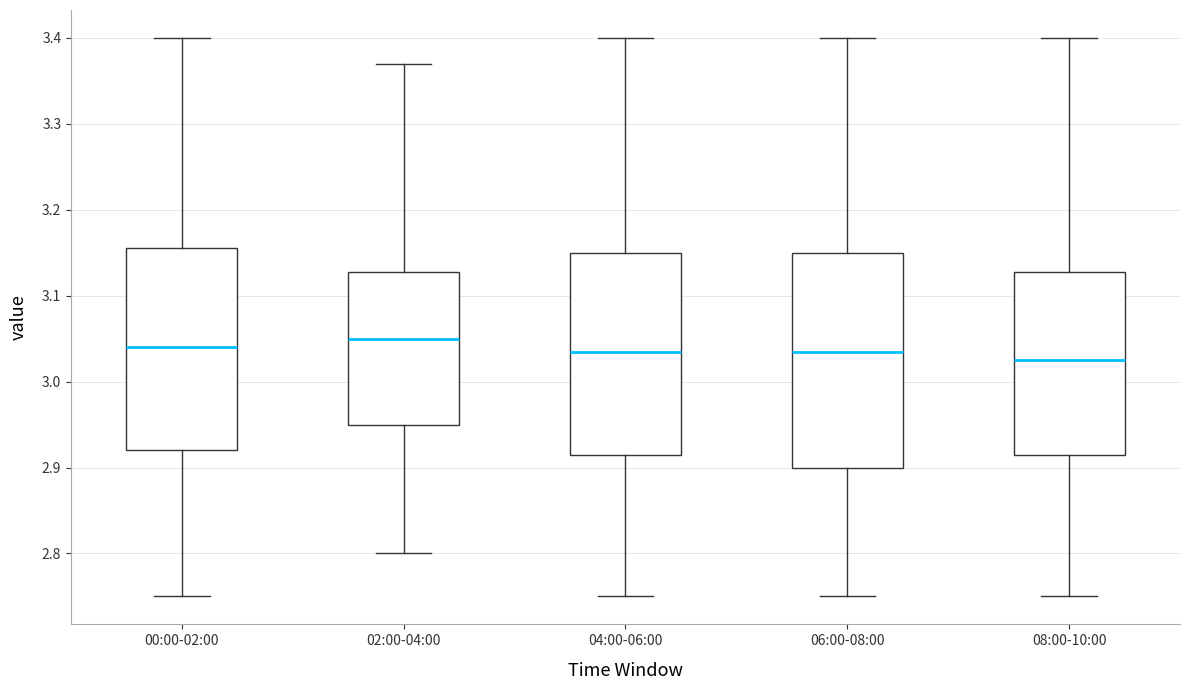

Where does the median line of the box for 06:00-08:00 sit on the y-axis? The values are not printed on the chart, so give them approximately, as read against the axis.

3.04